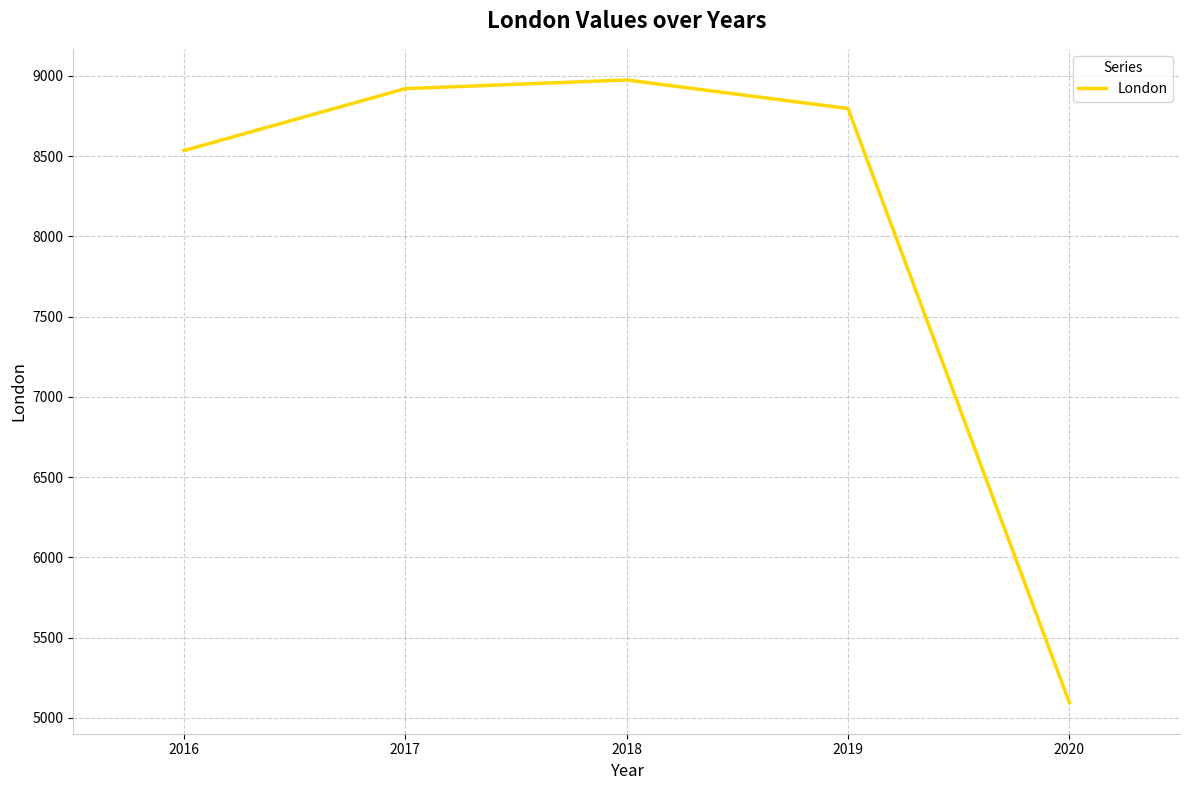

True or false: the data shows 15152 at 2017.

False